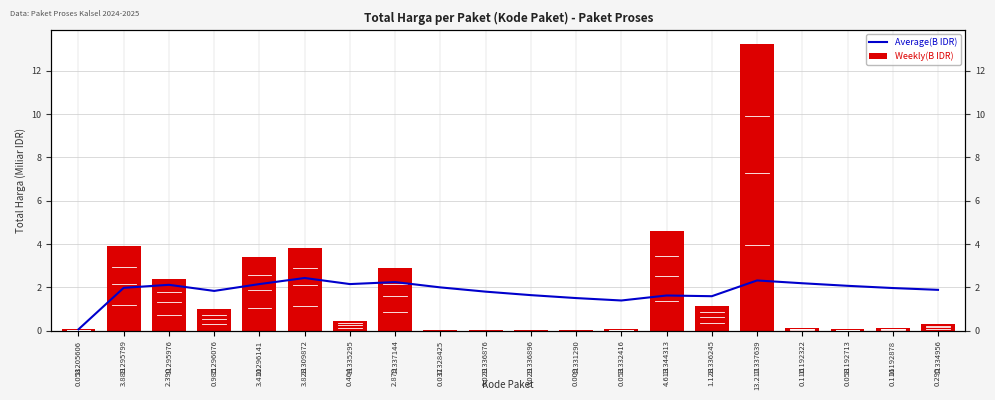

Which series has the largest total across all categories?

Weekly(B IDR)